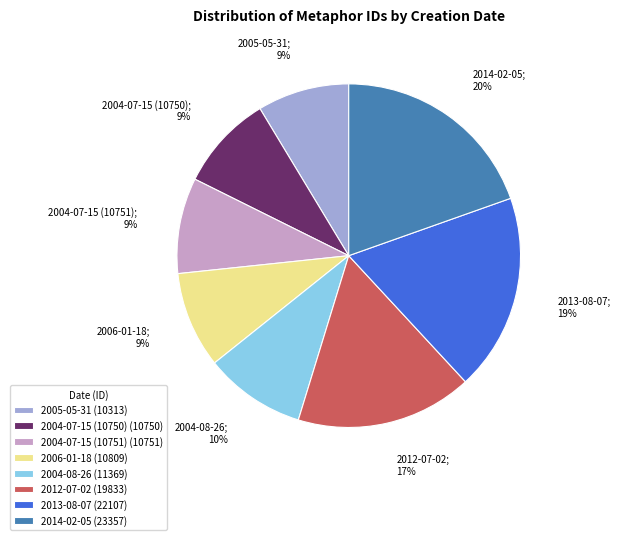

Does 2005-05-31 account for over 50% of the chart?

No